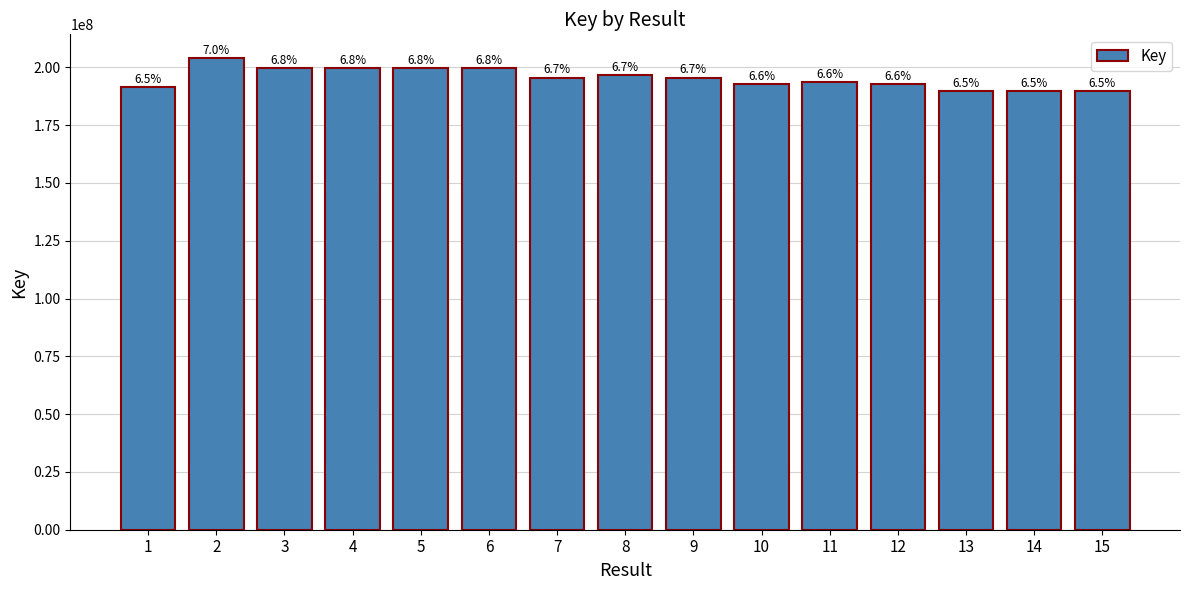

Rank the categories by value from lowest to highest.

14, 13, 15, 1, 12, 10, 11, 9, 7, 8, 3, 6, 4, 5, 2